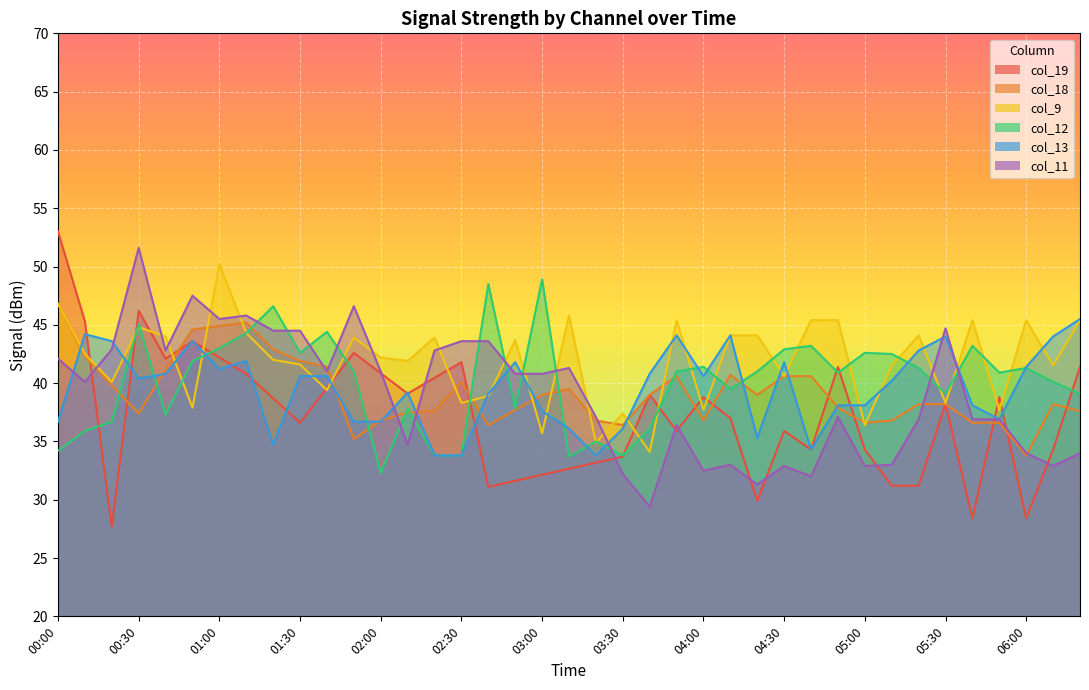

The col_12 series shows 41.9 at 00:50. True or false?

True